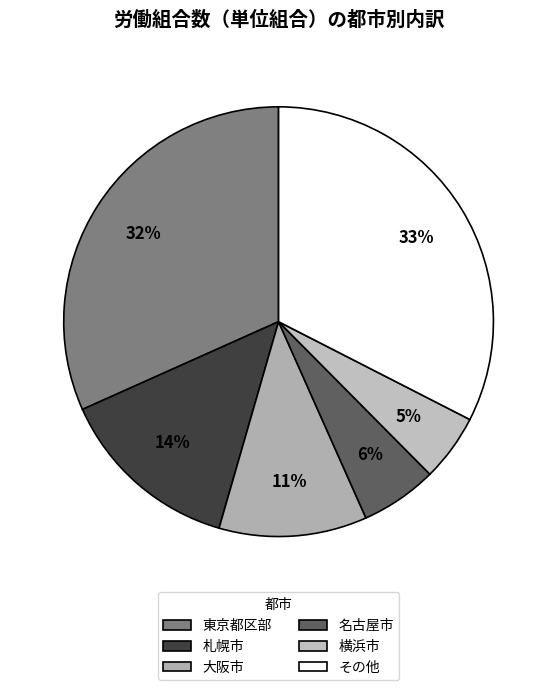

How many segments does this pie chart have?

6